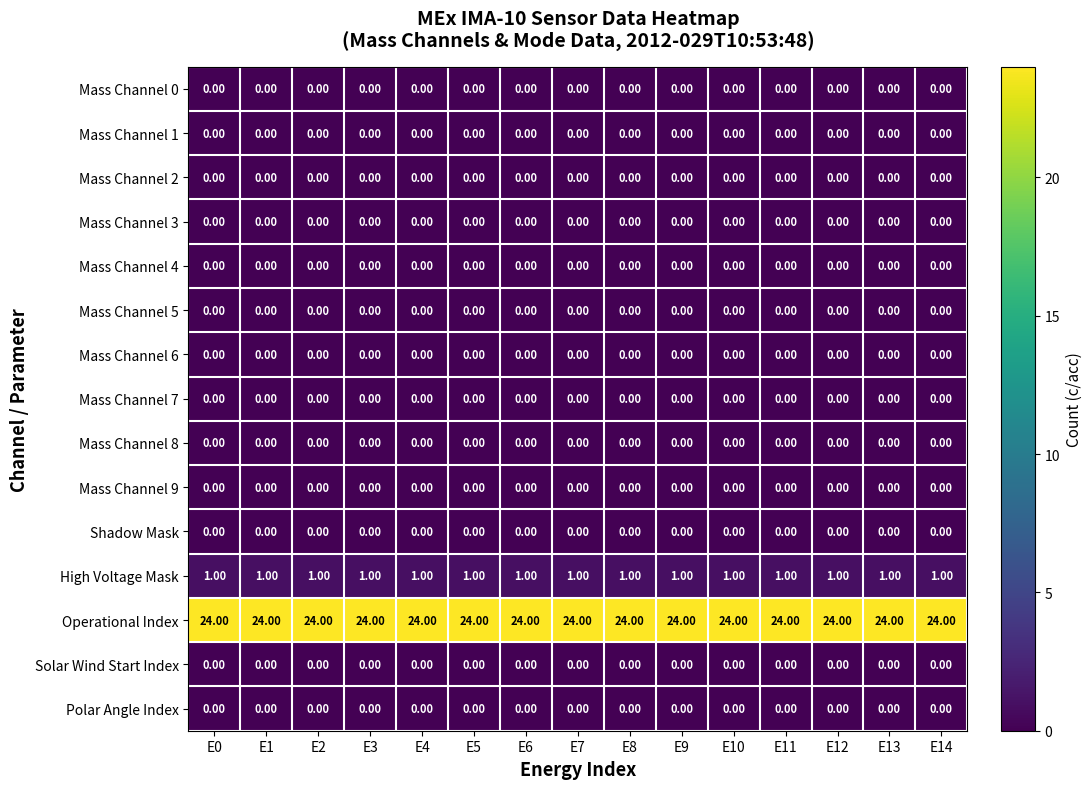

What is the difference between the highest and lowest values at E13?

24